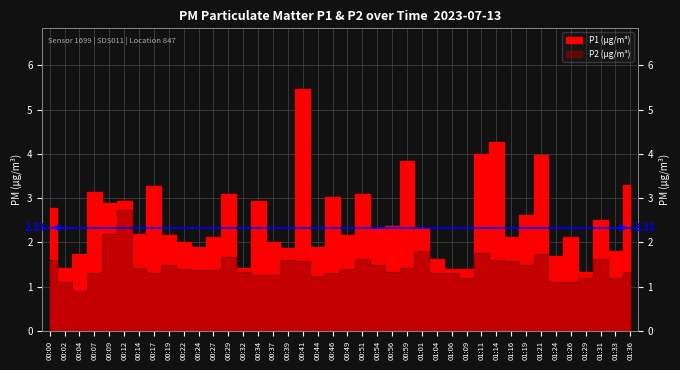

The P2 series shows 0.9 at 00:51. True or false?

False